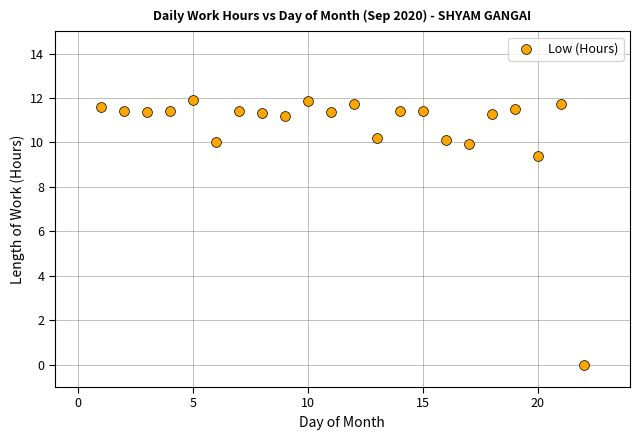

What is the range of Y values (max minus min)?

11.9